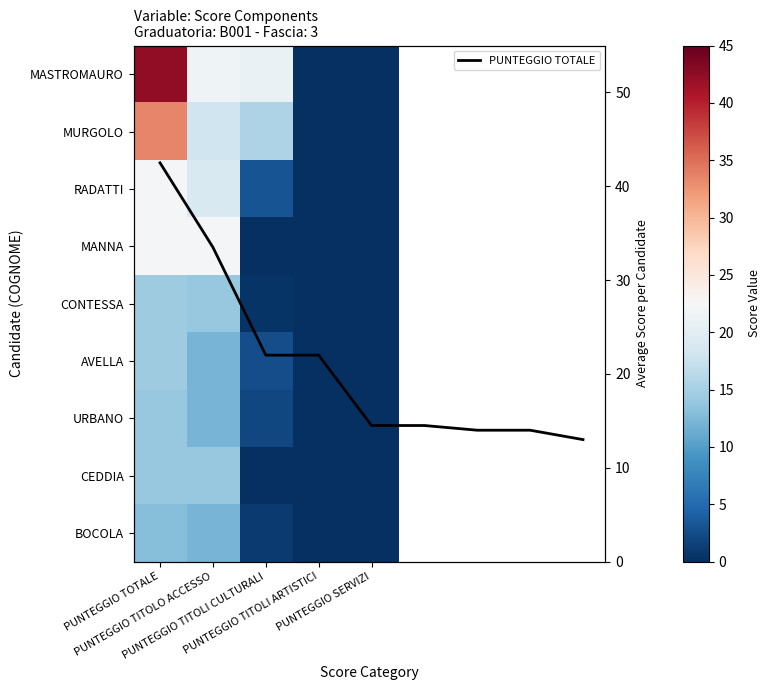

What is the total value across all series at PUNTEGGIO TITOLO ACCESSO?

144.5